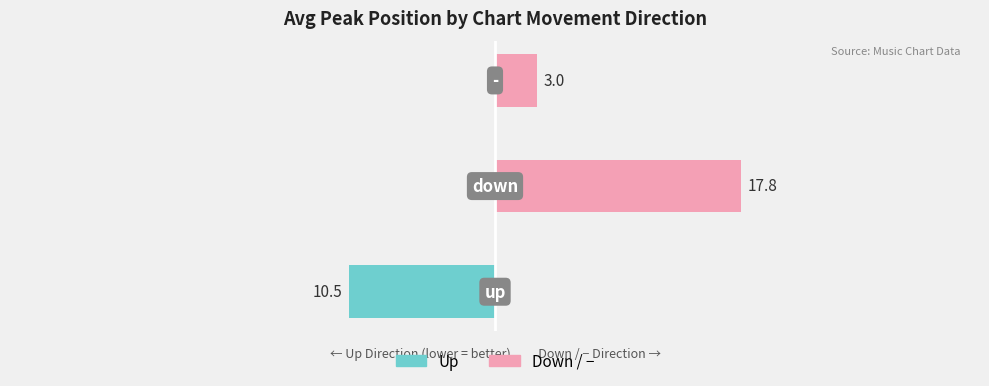

Count the number of data series in this chart.

2